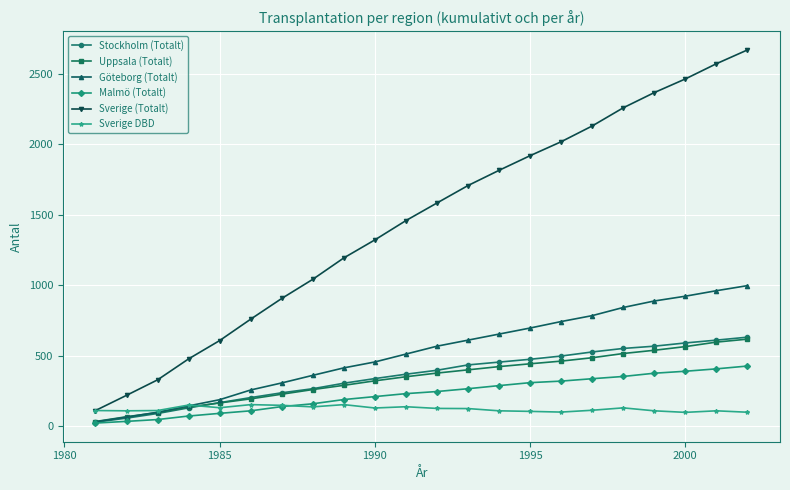

Count the number of data series in this chart.

6